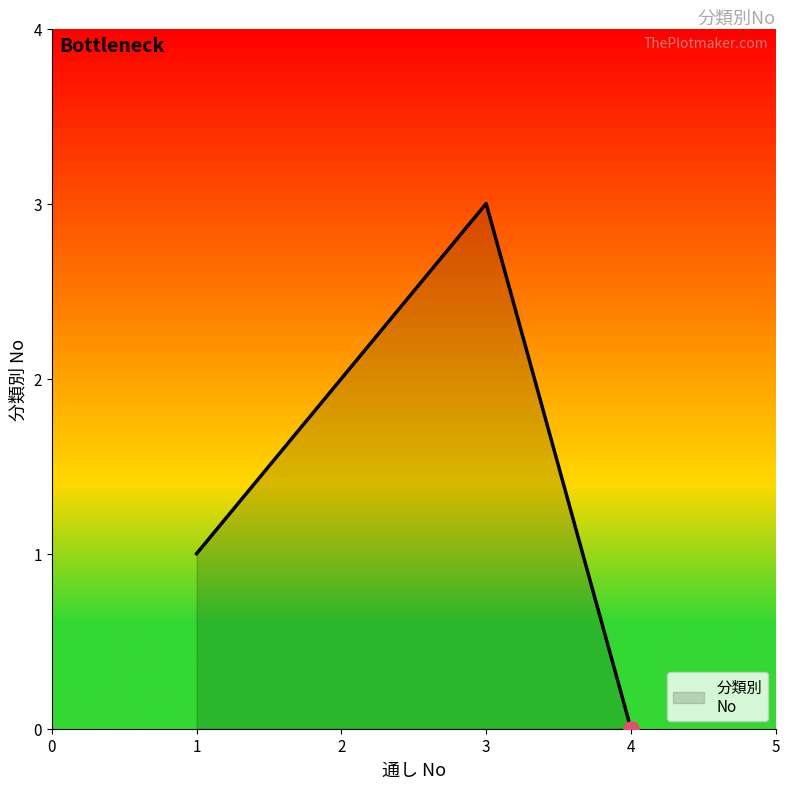

What is the ratio of the value at 2 to the value at 1?

2.0